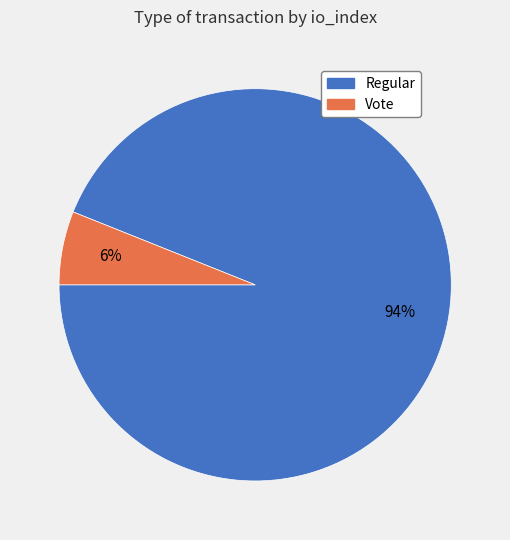

How many segments does this pie chart have?

2